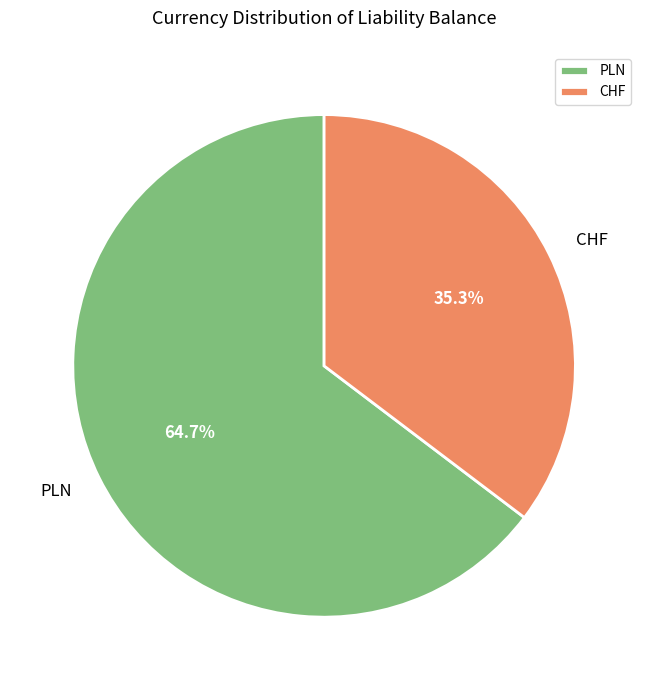

Which has a higher value, CHF or PLN?

PLN